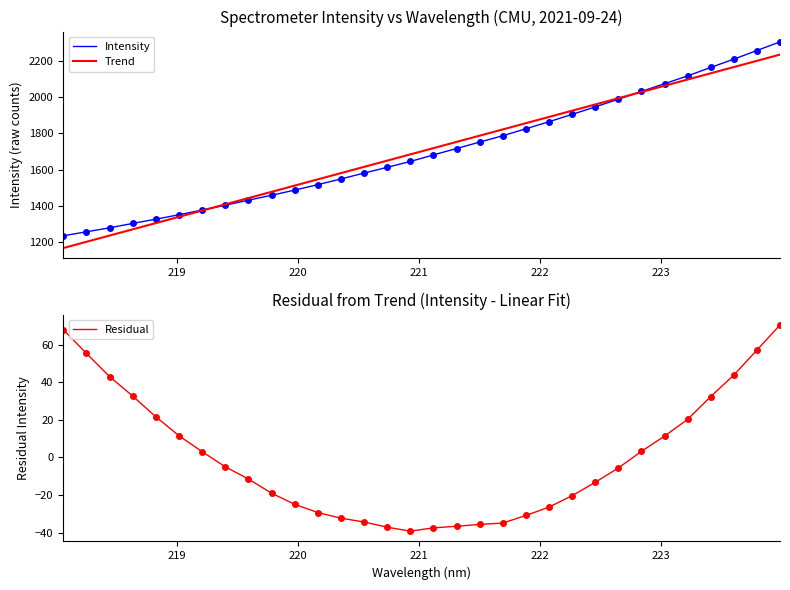

True or false: Intensity and Residual intersect in this chart.

False